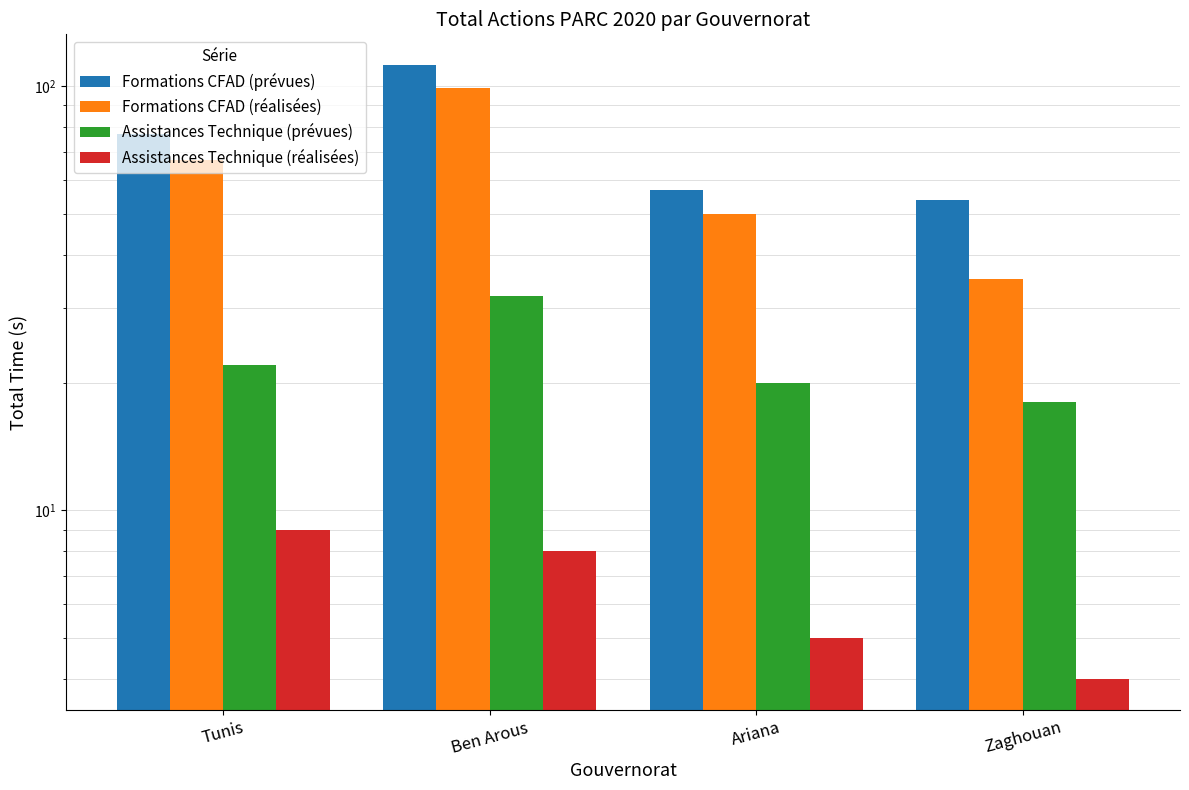

Which label corresponds to the largest value in the chart?

Ben Arous